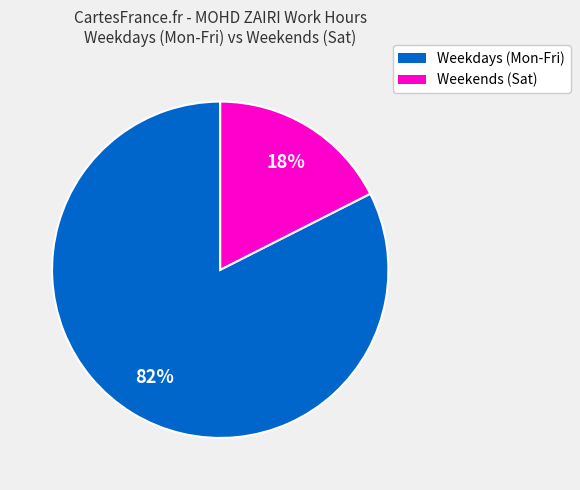

How many segments does this pie chart have?

2